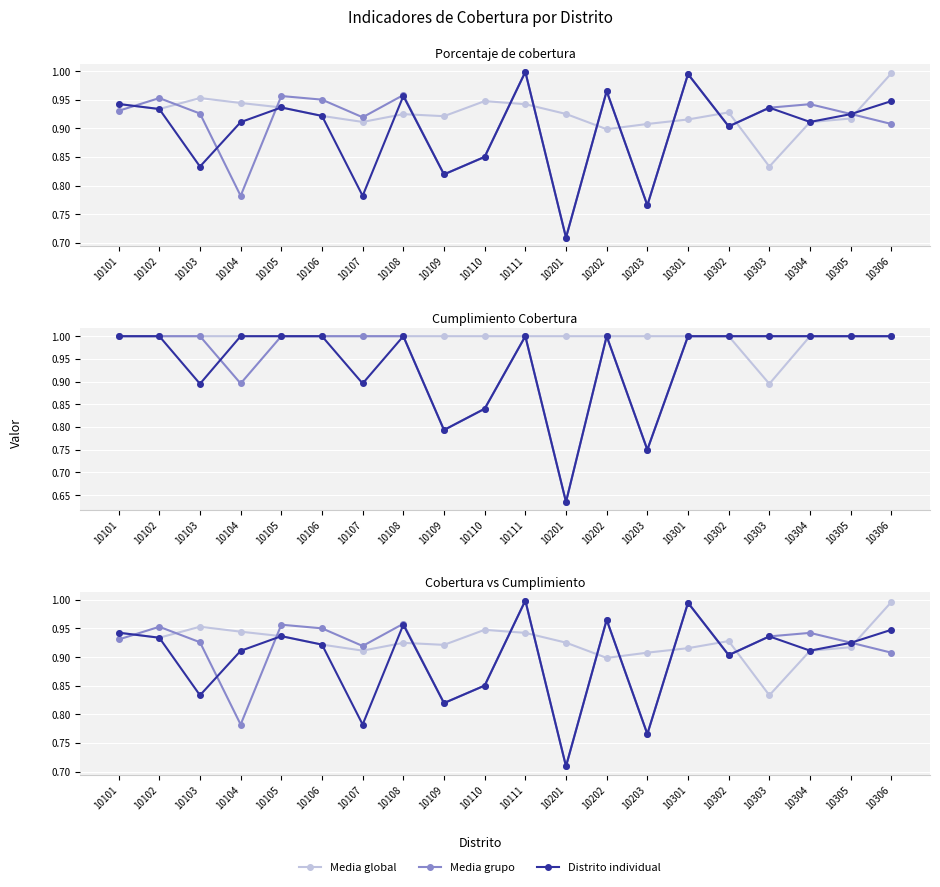

Read the Media global value at 10110.

0.9